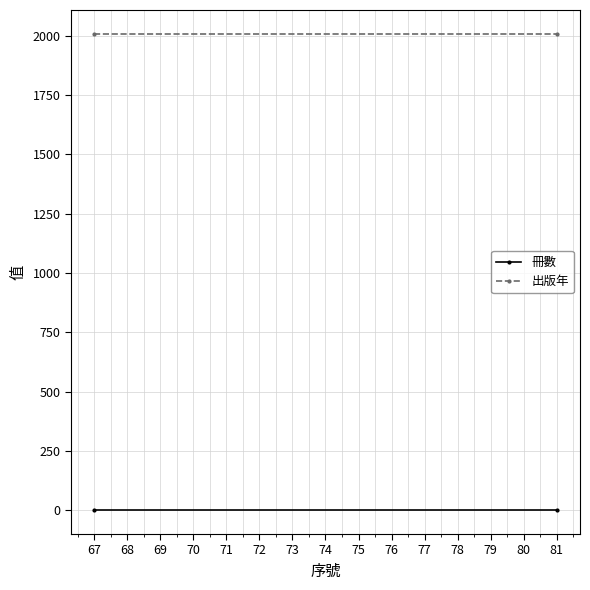

Is it true that 冊數 equals 1 at 67?

False